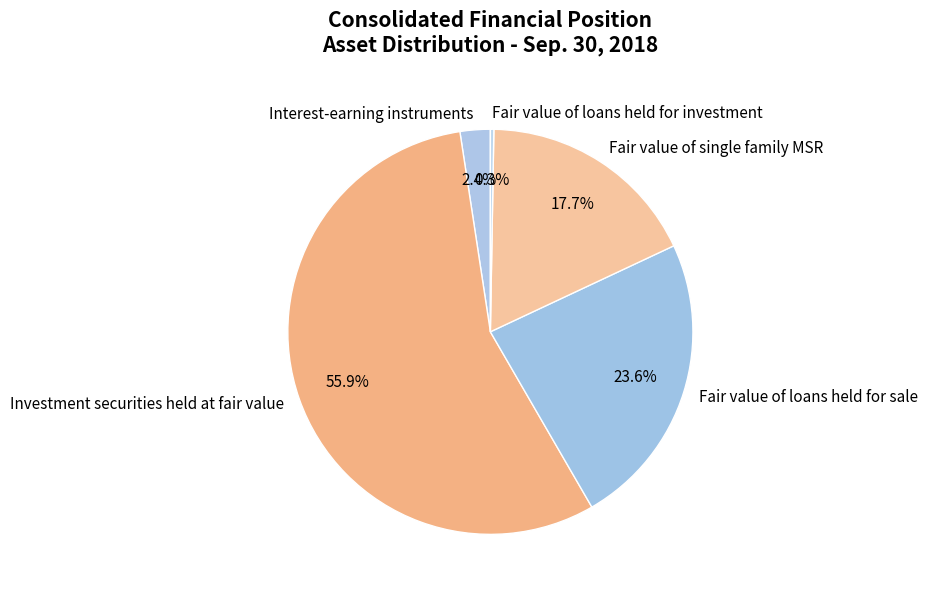

Approximately how many times larger is the value at Investment securities held at fair value compared to Fair value of single family MSR?

3.2